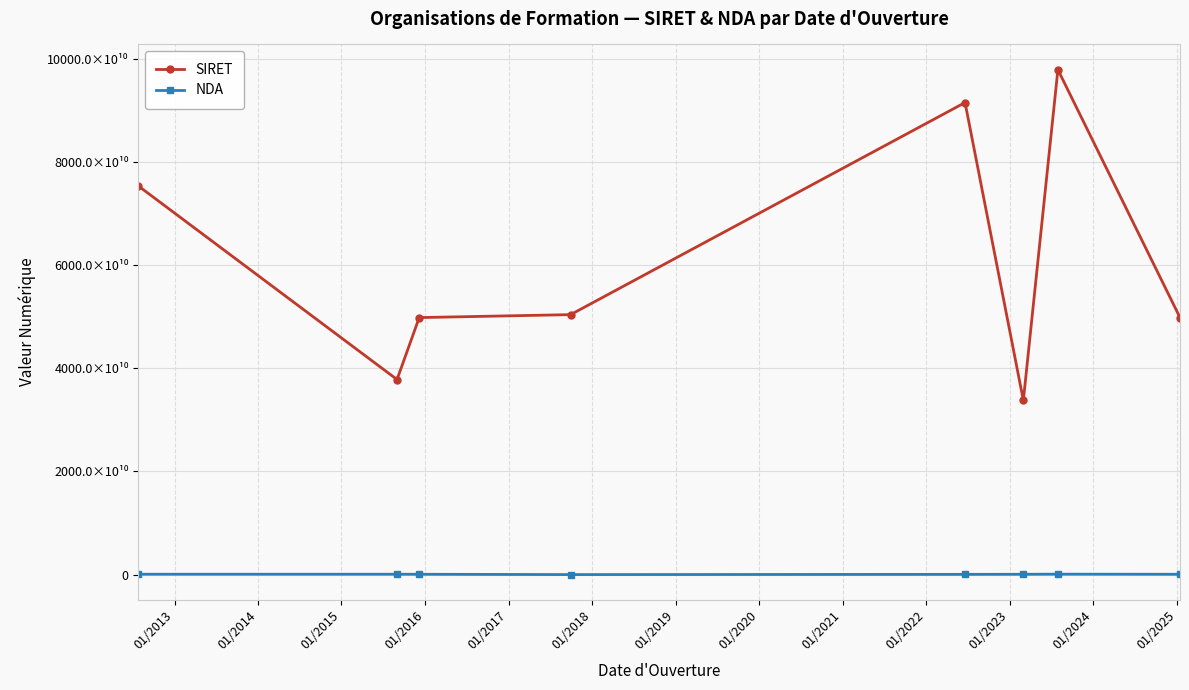

True or false: SIRET and NDA intersect in this chart.

False